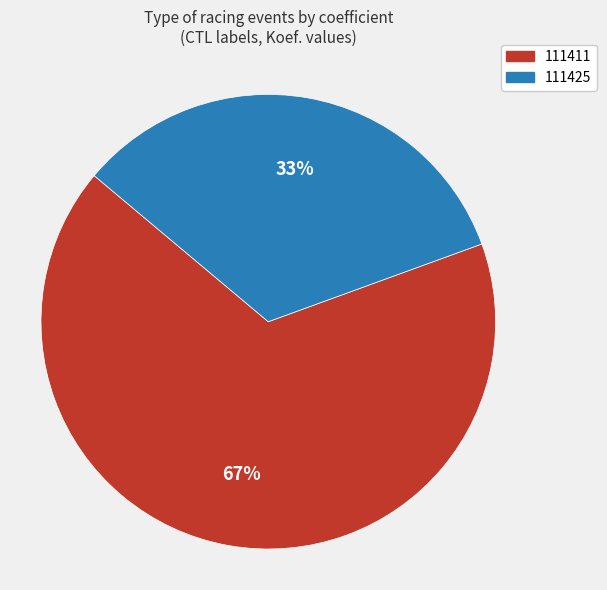

Does any single category account for the majority?

Yes